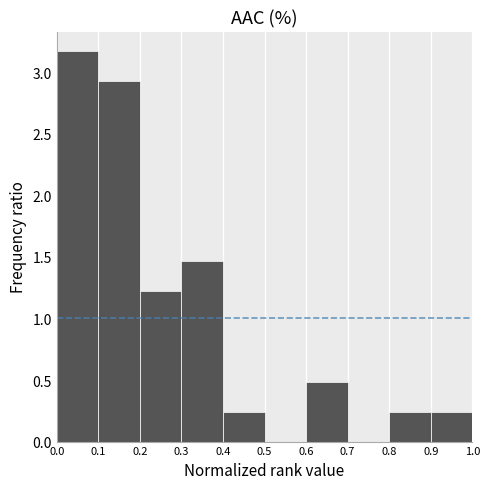

Which range on the x-axis has the tallest bar?

0.0 to 0.1